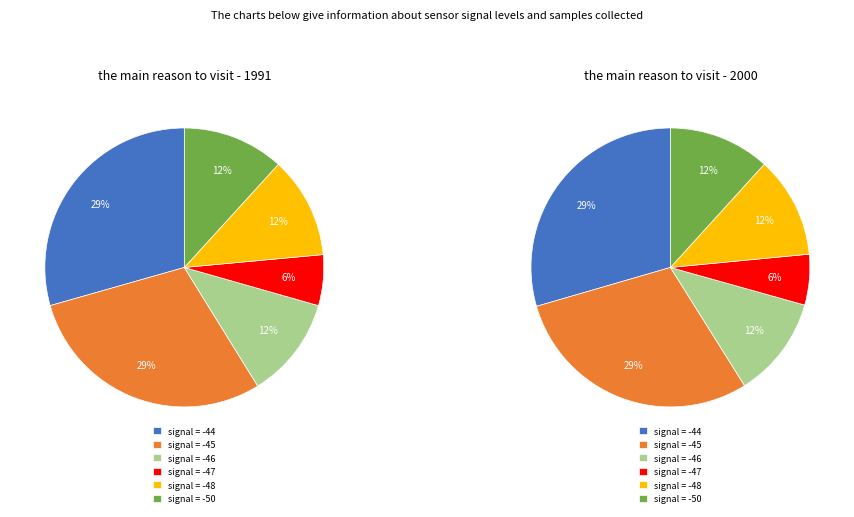

What is the smallest slice in the pie chart?

-47